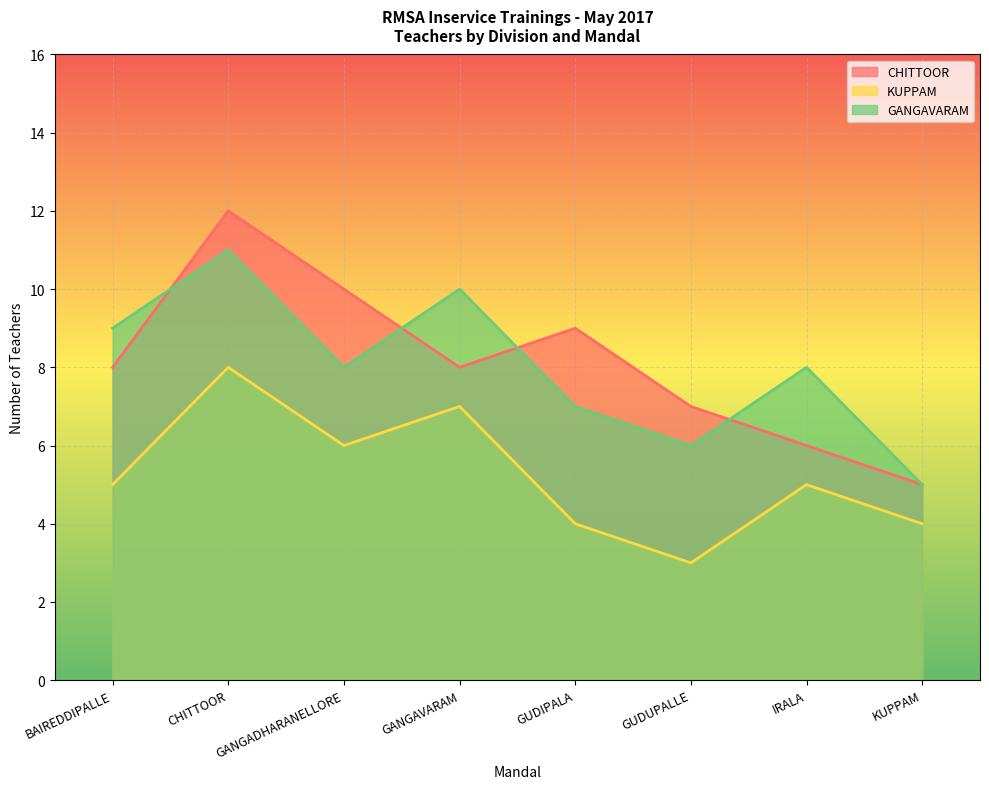

Reading left to right, extract all data points from this chart.

CHITTOOR: BAIREDDIPALLE=8	CHITTOOR=12	GANGADHARANELLORE=10	GANGAVARAM=8	GUDIPALA=9	GUDUPALLE=7	IRALA=6	KUPPAM=5
KUPPAM: BAIREDDIPALLE=5	CHITTOOR=8	GANGADHARANELLORE=6	GANGAVARAM=7	GUDIPALA=4	GUDUPALLE=3	IRALA=5	KUPPAM=4
GANGAVARAM: BAIREDDIPALLE=9	CHITTOOR=11	GANGADHARANELLORE=8	GANGAVARAM=10	GUDIPALA=7	GUDUPALLE=6	IRALA=8	KUPPAM=5